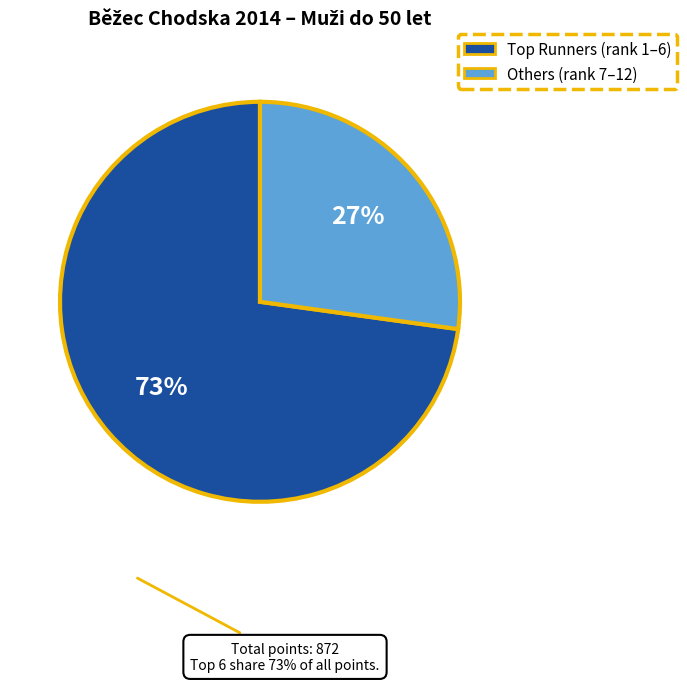

True or false: Others (rank 7–12) accounts for 27% of the total.

True